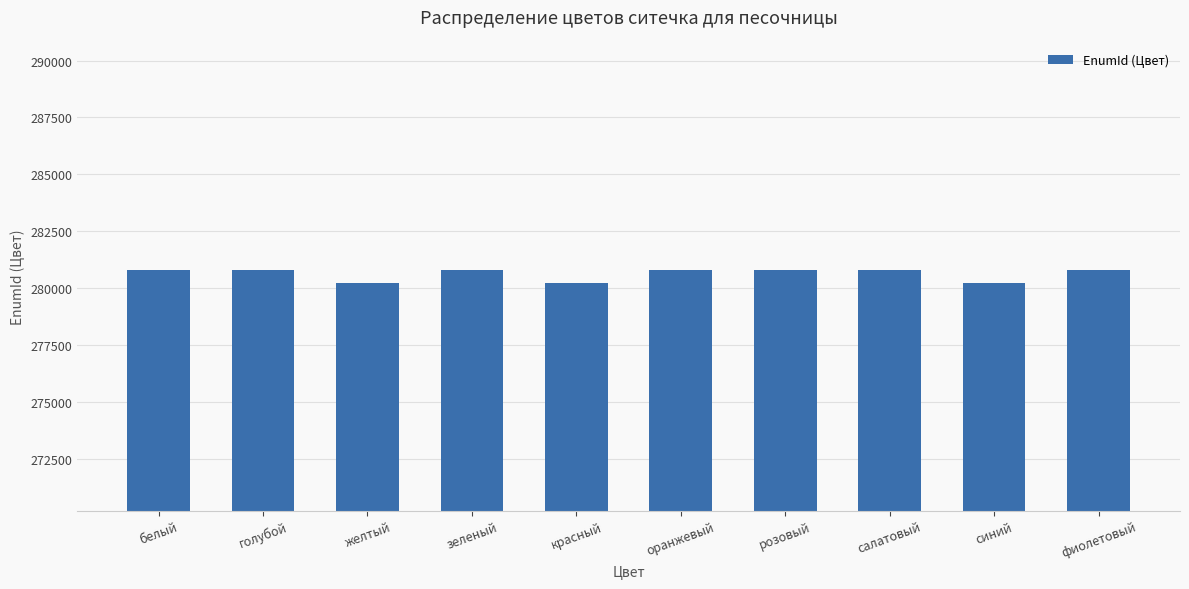

What is the ratio of the value at салатовый to the value at желтый?

1.0